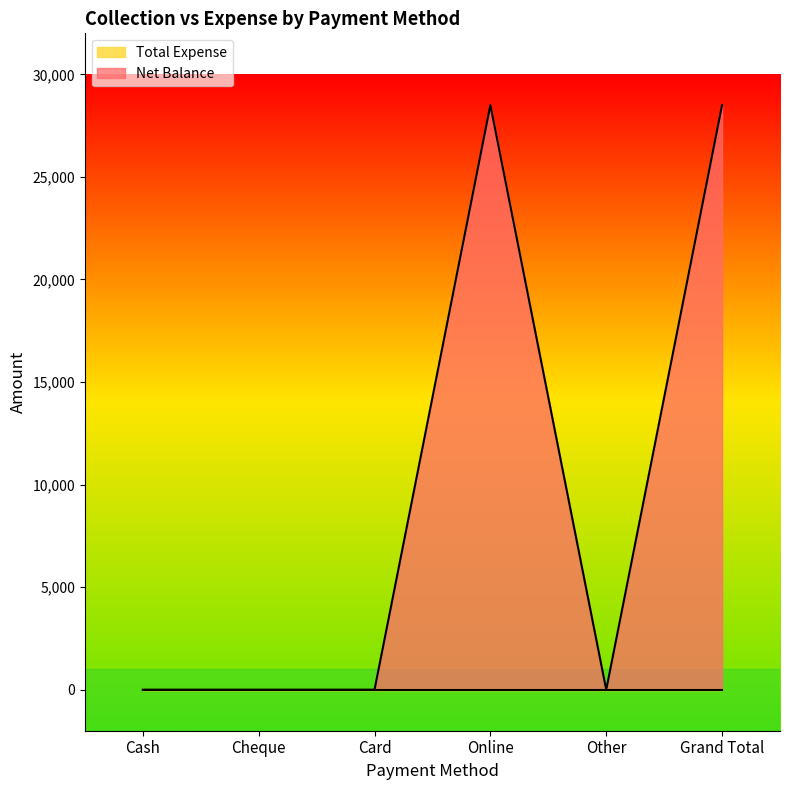

Is it true that the value at Card is 10593?

False